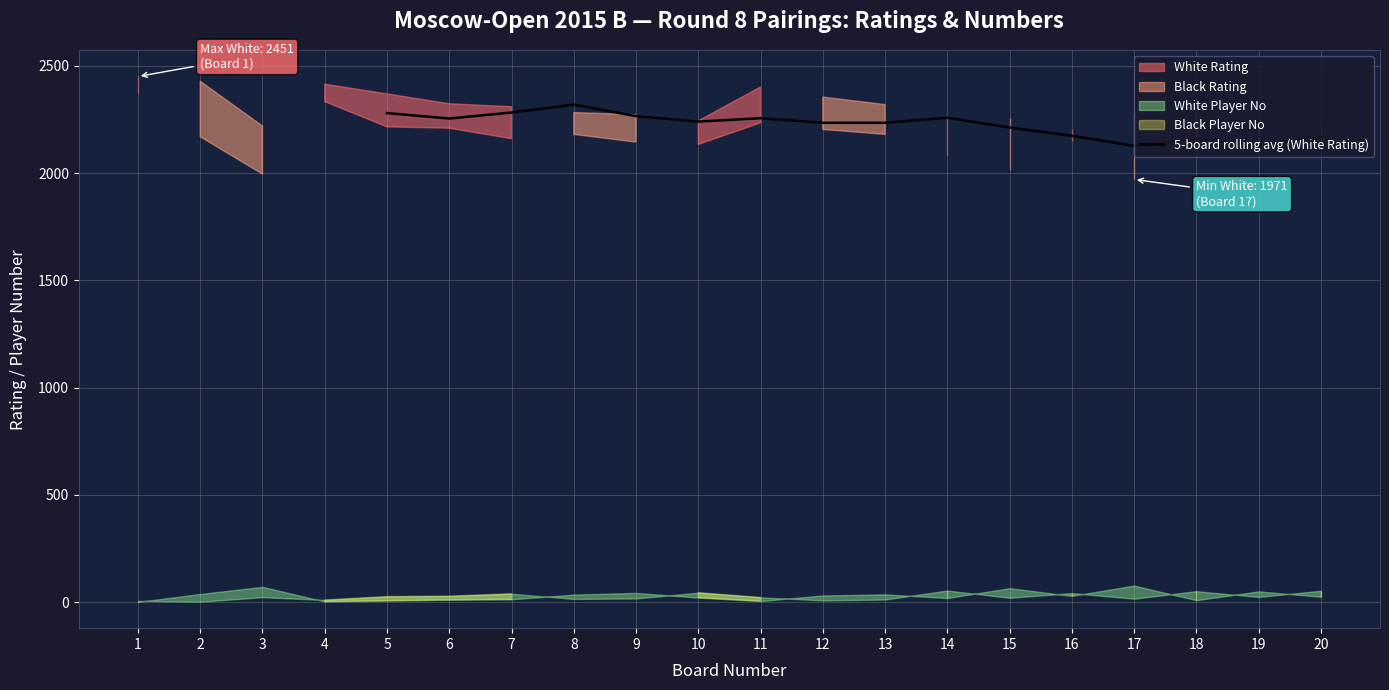

How many lines are shown in the chart?

1